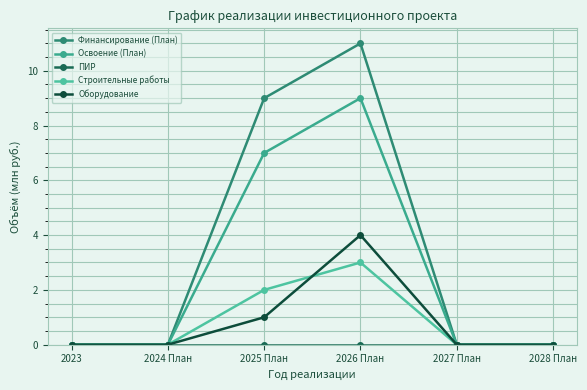

The value of Строительные работы at 2024 План is 0. True or false?

True